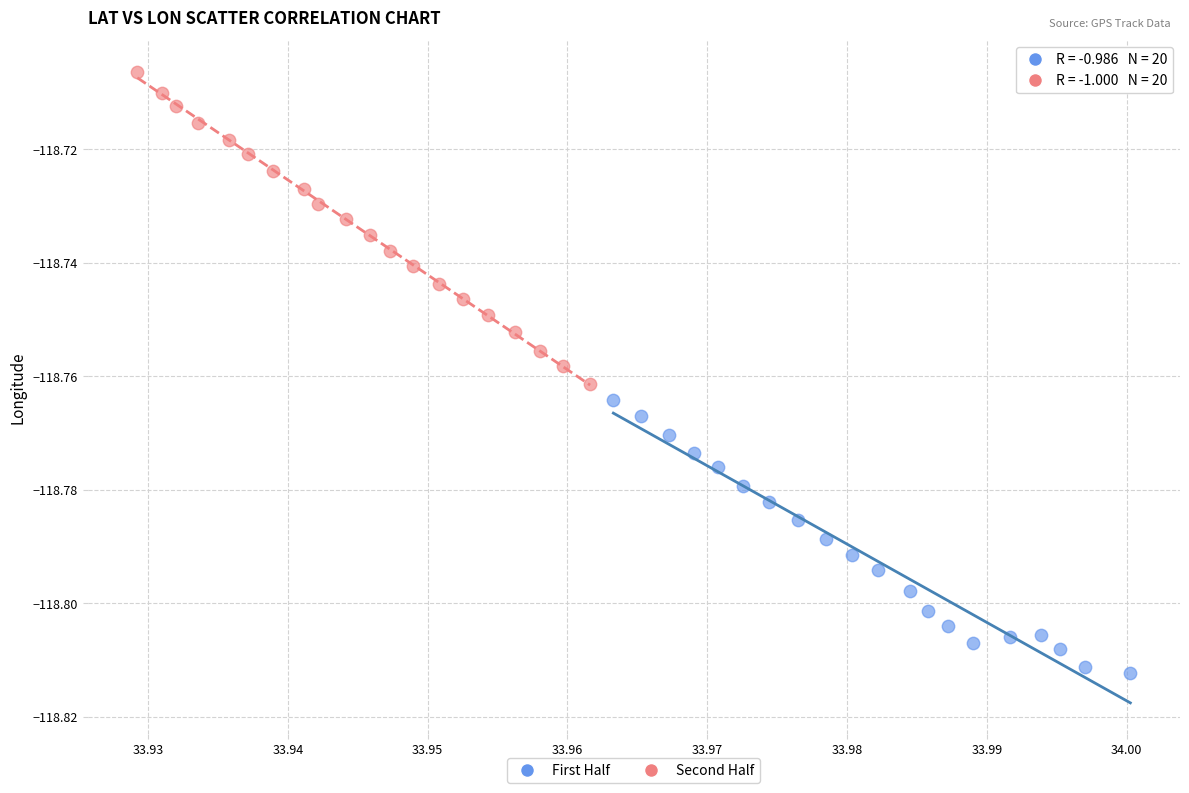

Which series contains the highest Y value?

Second Half